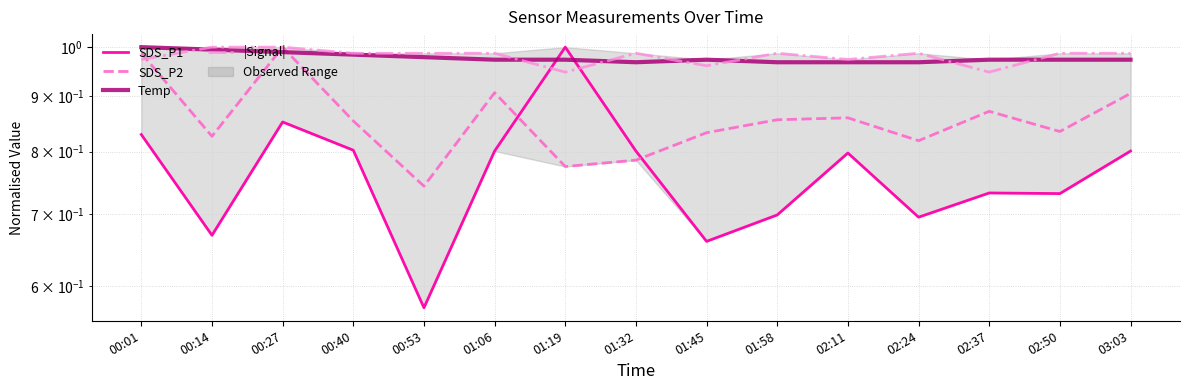

Is it true that |Signal| equals 1.0 at 03:03?

True